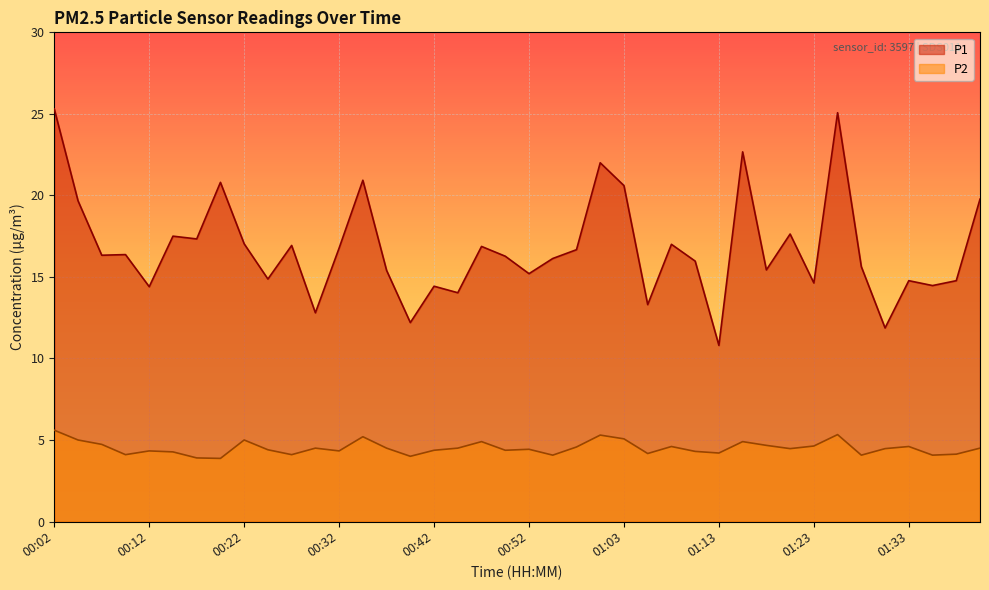

What are all the series names shown in the legend?

P1, P2